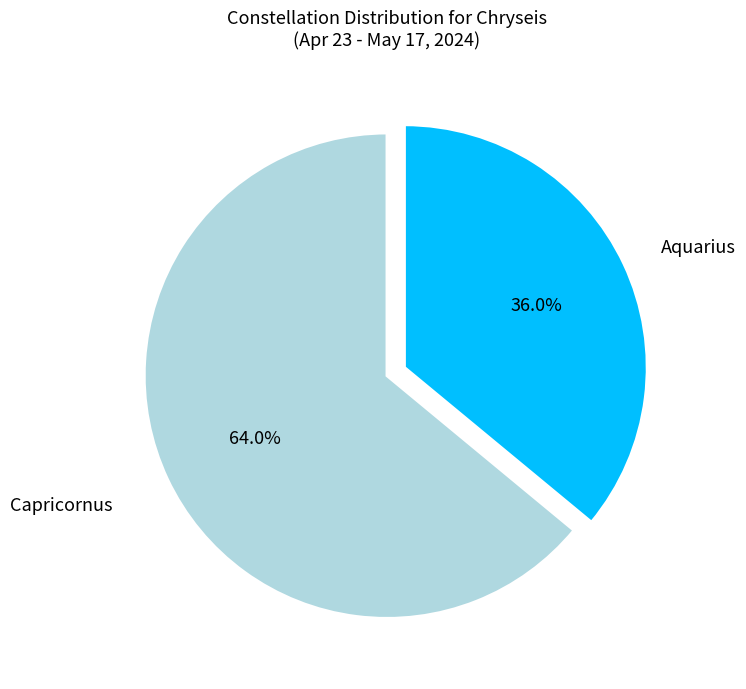

Is there a majority slice in this chart?

Yes